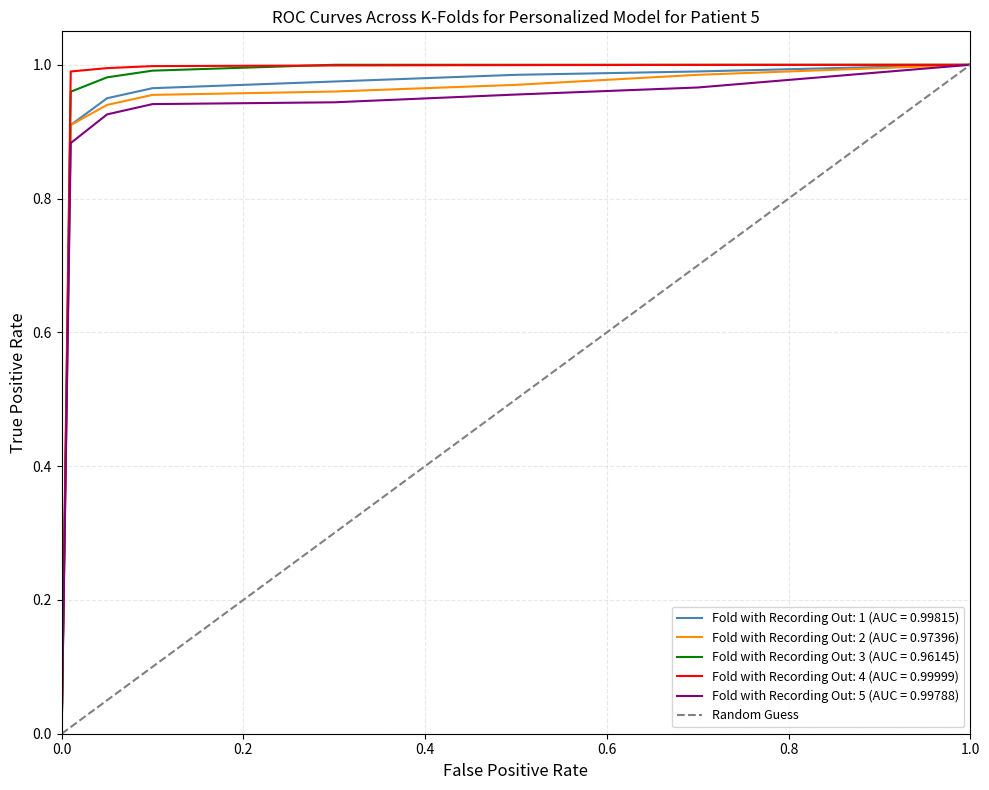

What is the greatest value displayed?

1